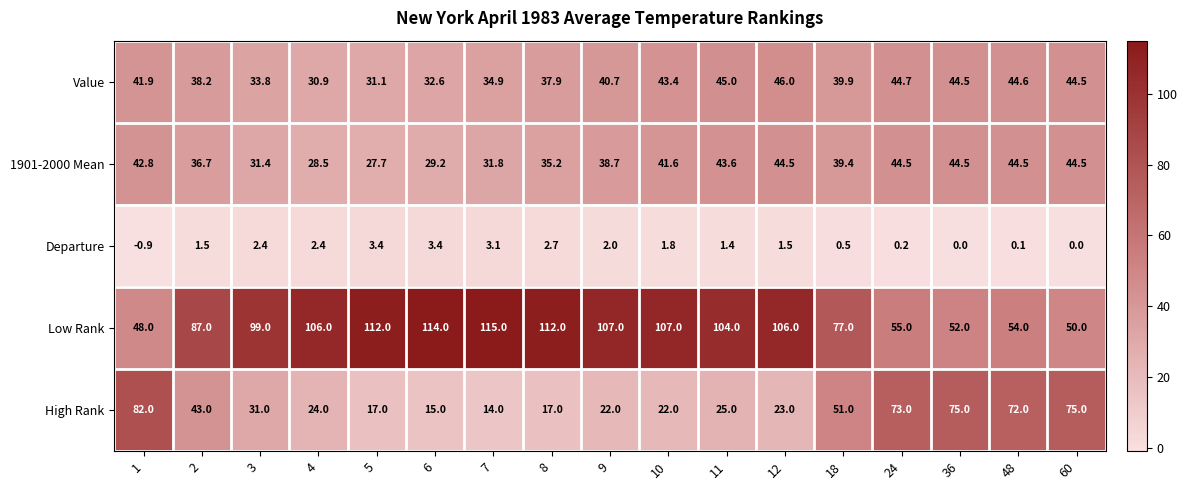

Which series has the widest spread of values?

High Rank